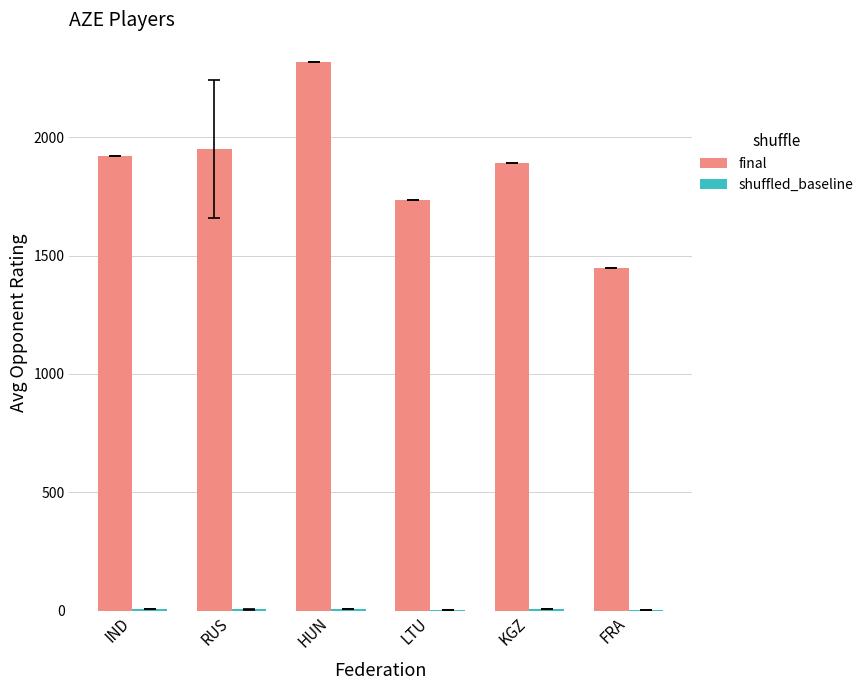

Which series has the largest total across all categories?

final